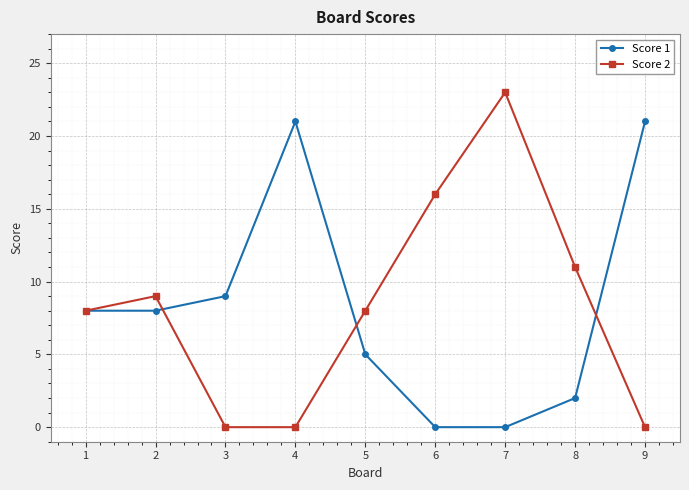

How many values in the Score 1 series are below 8?

4